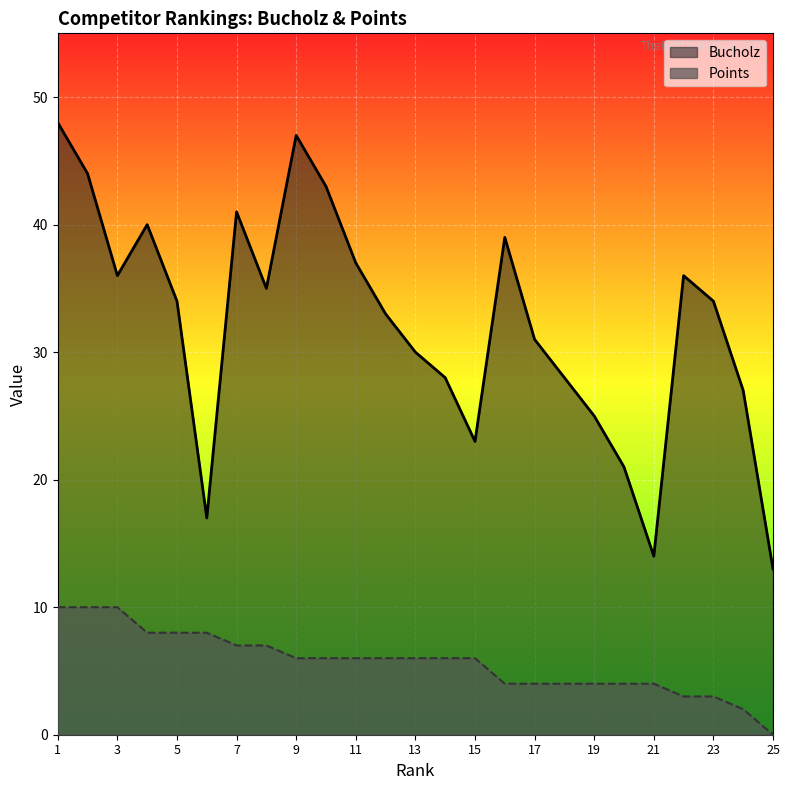

At 1, list the series in order from largest to smallest.

Bucholz, Points